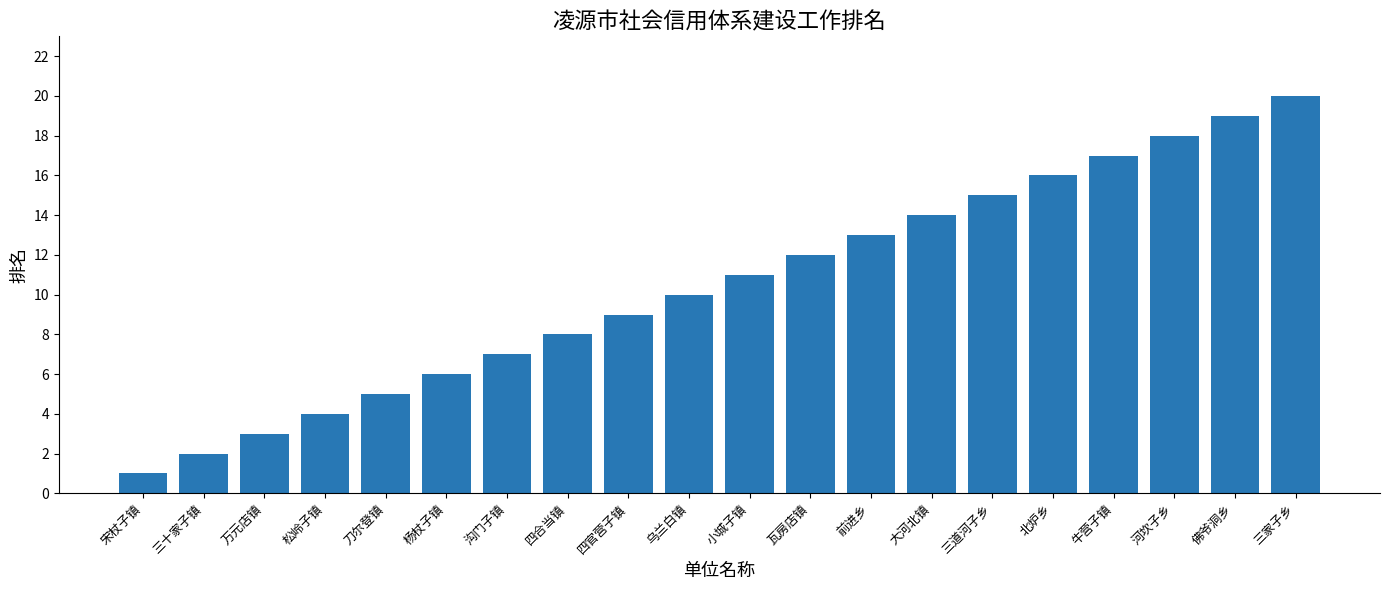

Approximately how many times larger is the value at 三道河子乡 compared to 沟门子镇?

2.1